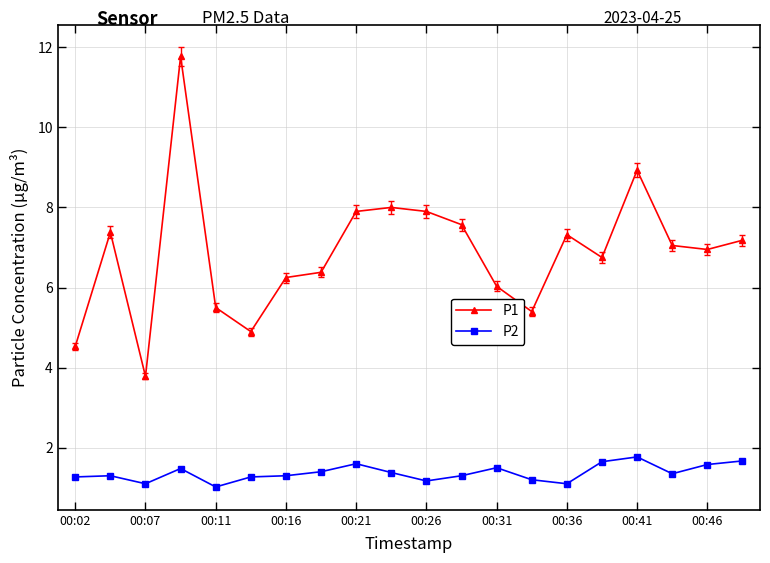

List the series in order of their overall mean, lowest first.

P2, P1